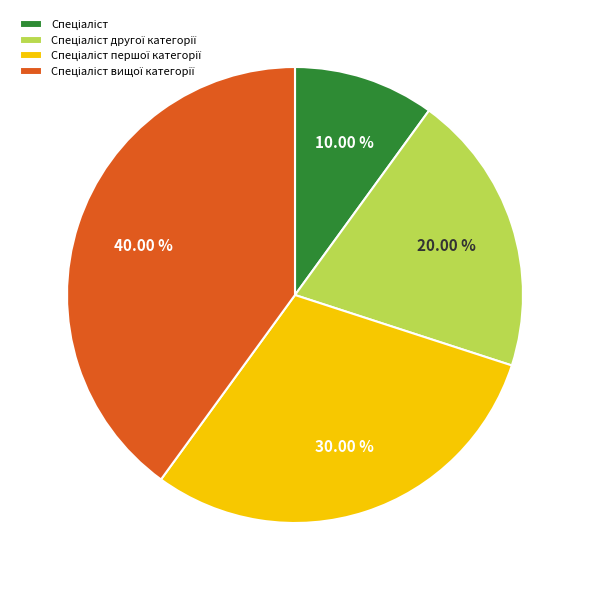

Does any single category account for the majority?

No